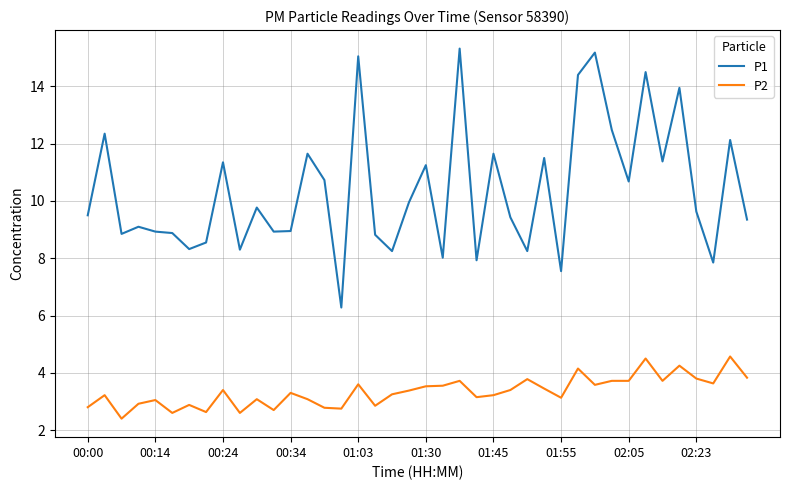

True or false: P1 and P2 cross at least once.

False